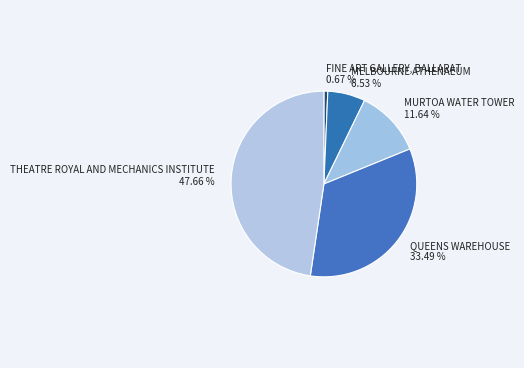

How many segments does this pie chart have?

5